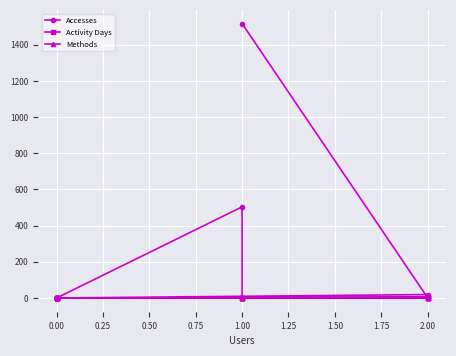

How many data points in Activity Days are above 1?

3